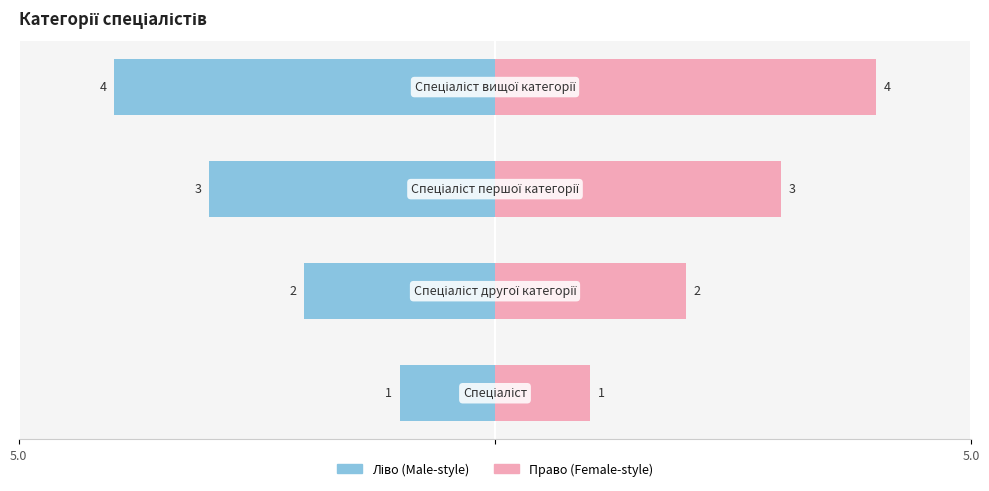

Does the chart contain stacked bars?

No